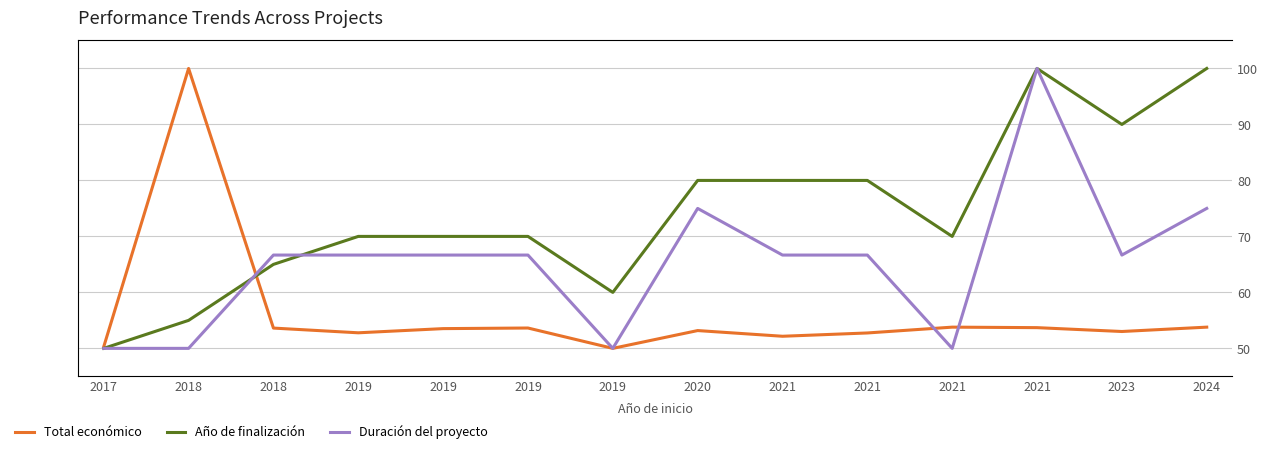

How many lines are shown in the chart?

3